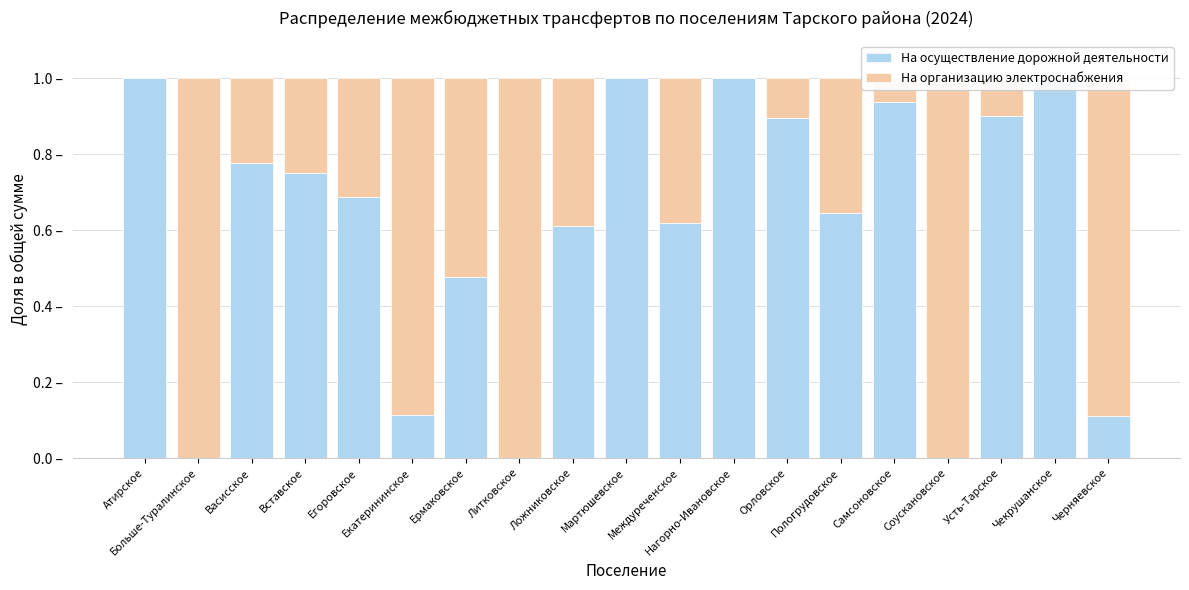

At how many categories does at least one series exceed 0?

19